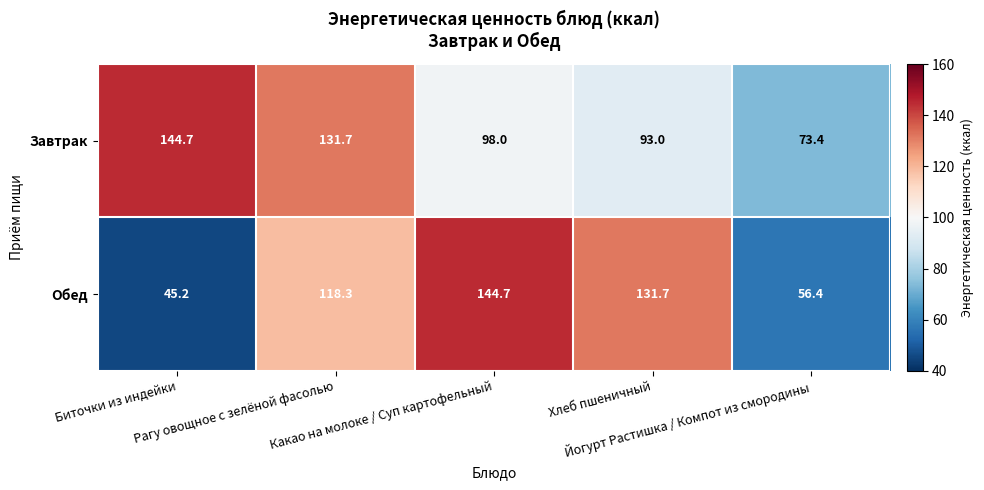

At how many categories does at least one series exceed 59?

5